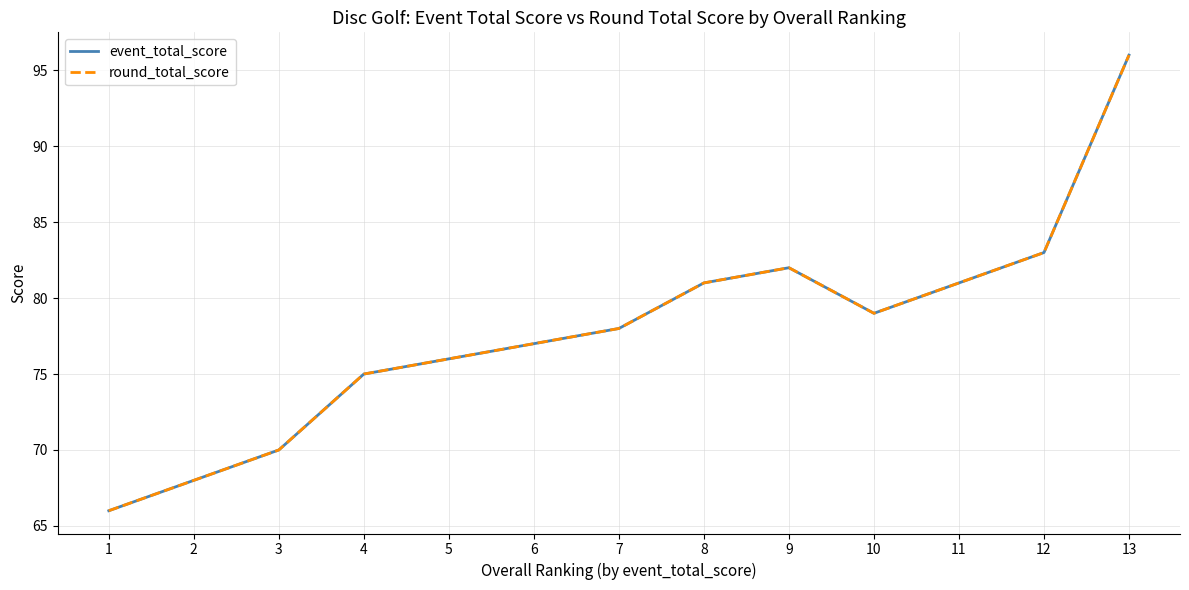

At which category is the sum across all series the highest?

13